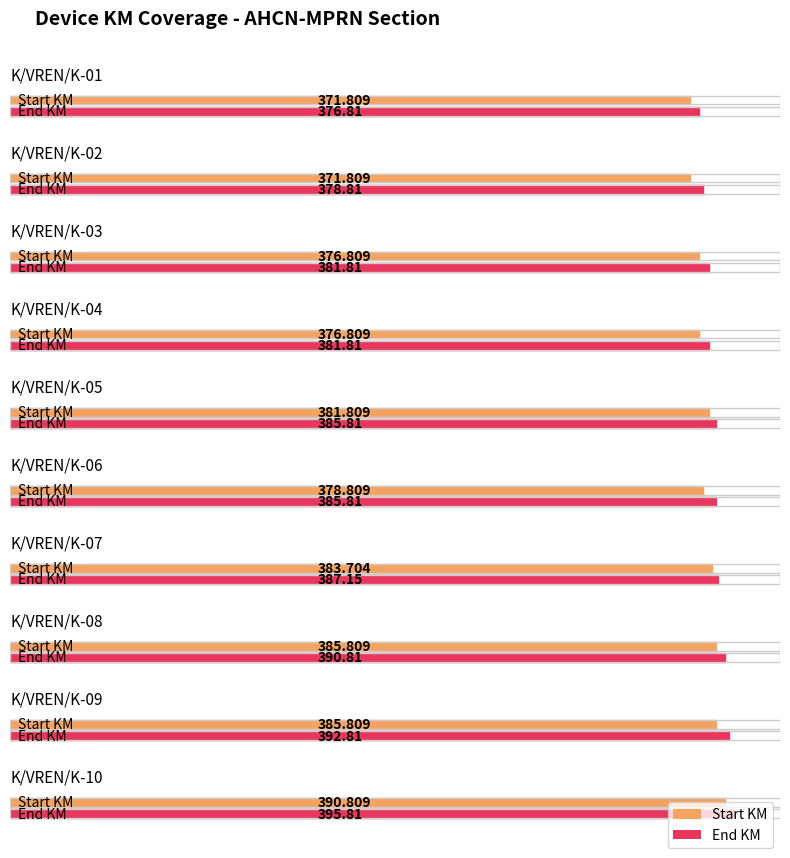

At which label is Start KM closest to 393?

K/VREN/K-10